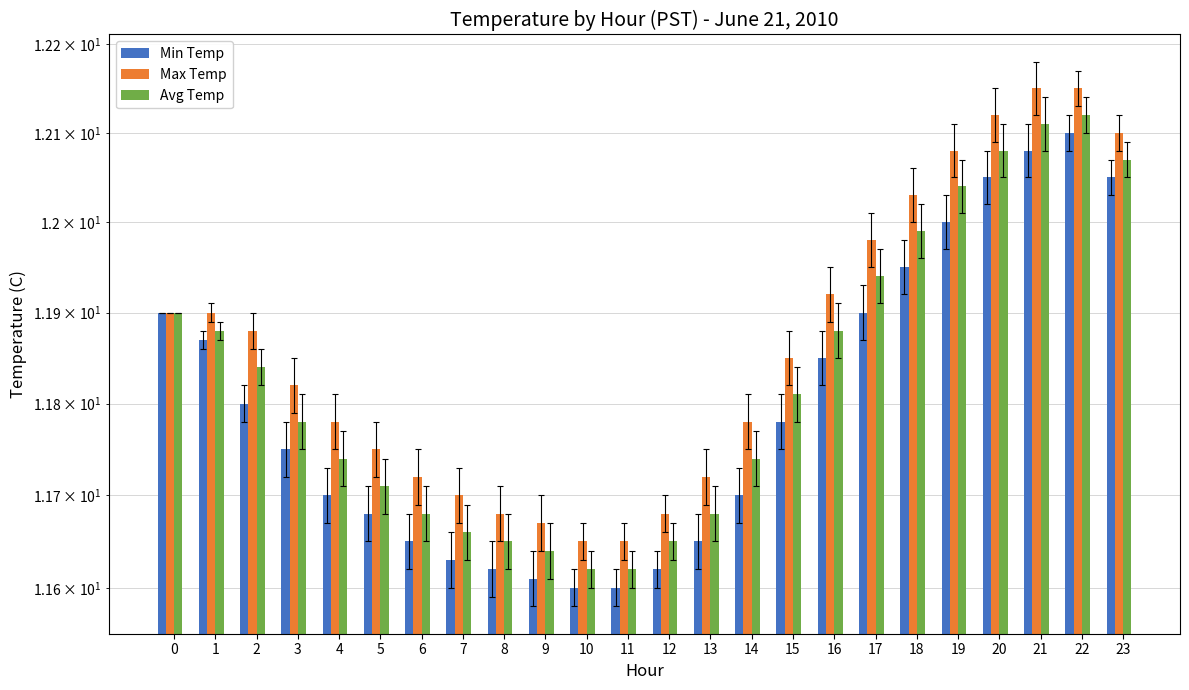

What is the difference between the Avg Temp values at 1 and 11?

0.3